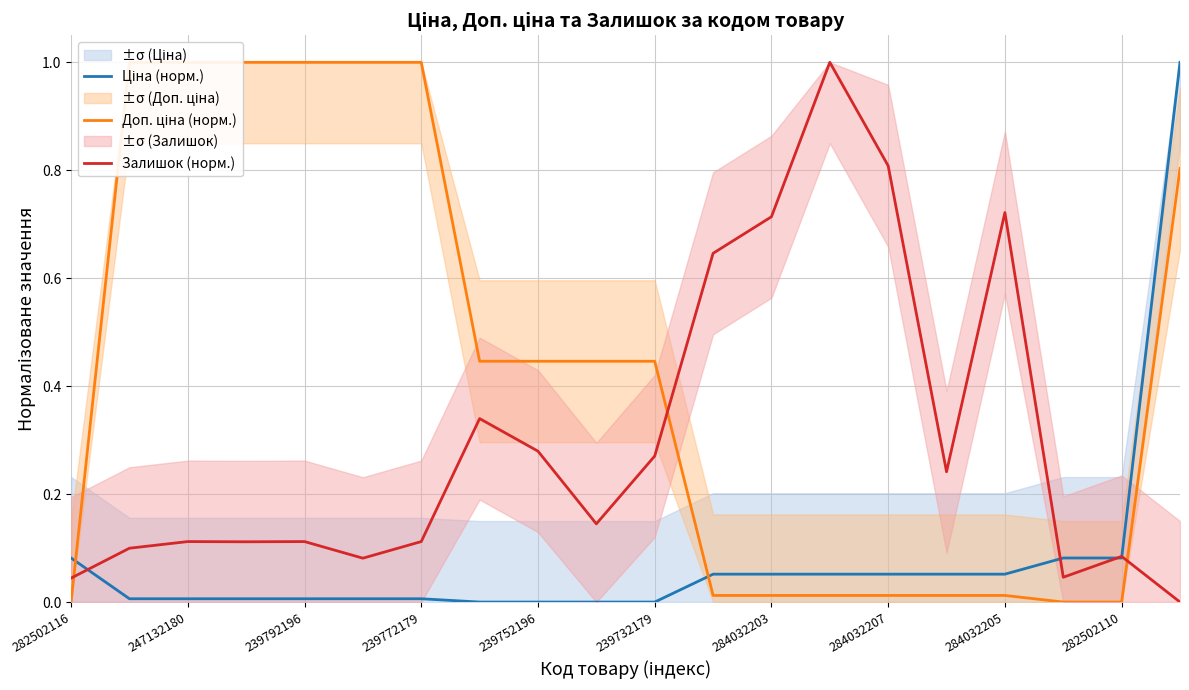

In Залишок (норм.), how many points are higher than both neighbors (excluding endpoints)?

6